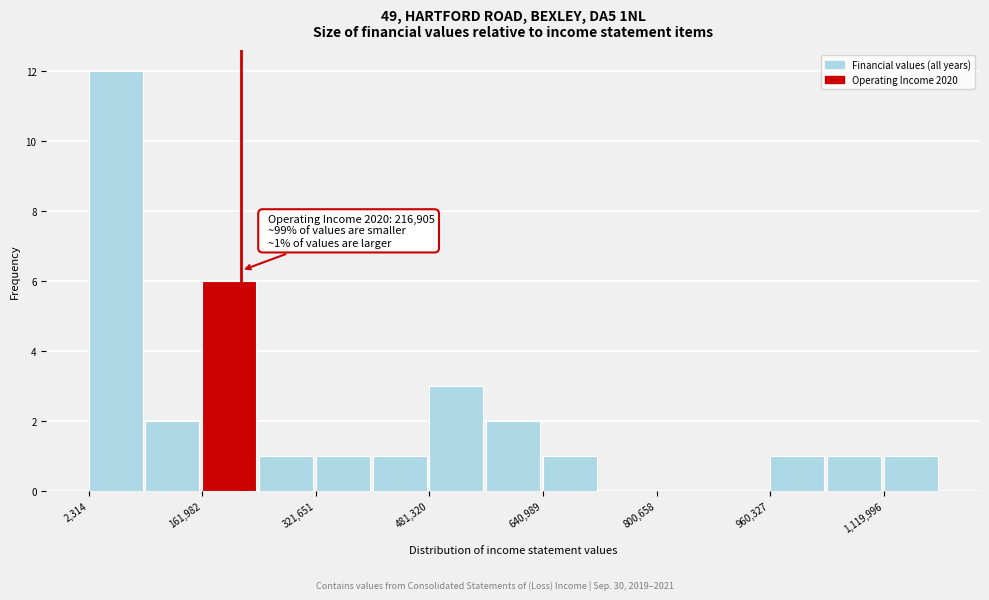

Read against the x-axis, roughly where is the centre of the tallest bar?

40000